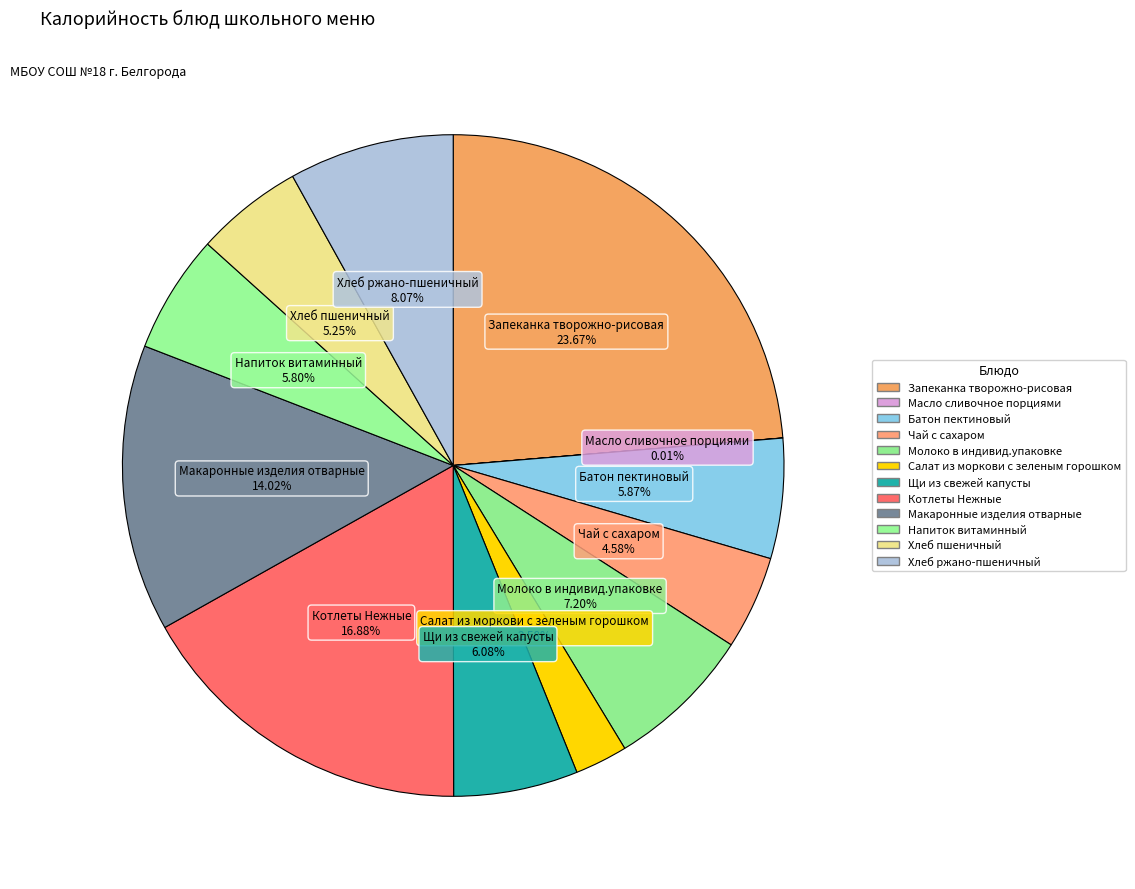

Which category has the smallest portion of the pie?

Масло сливочное порциями